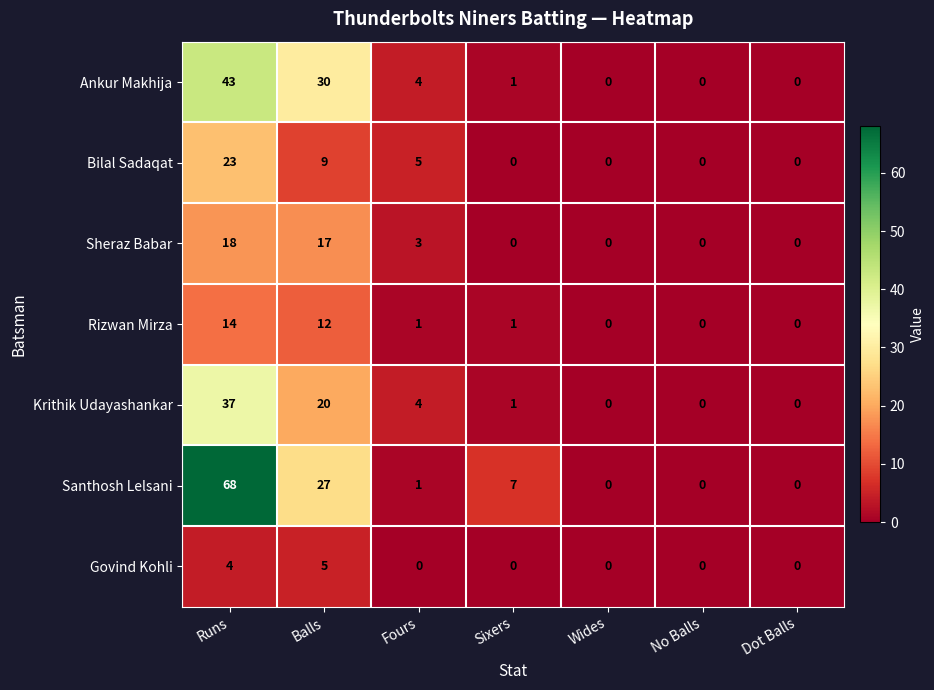

Count the Govind Kohli values in the range 0 to 4.

6